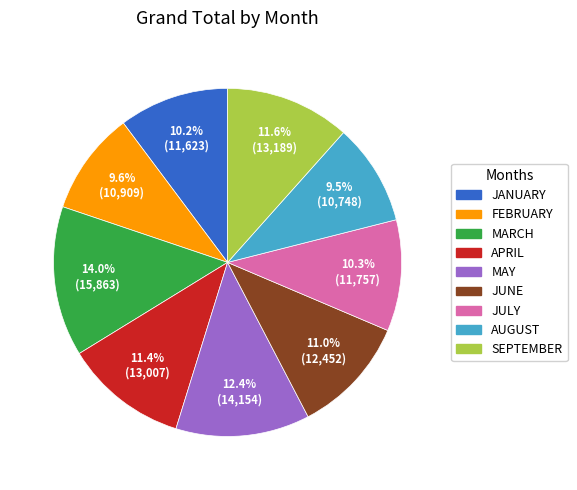

What percentage is the JANUARY slice, to the nearest percent?

10%